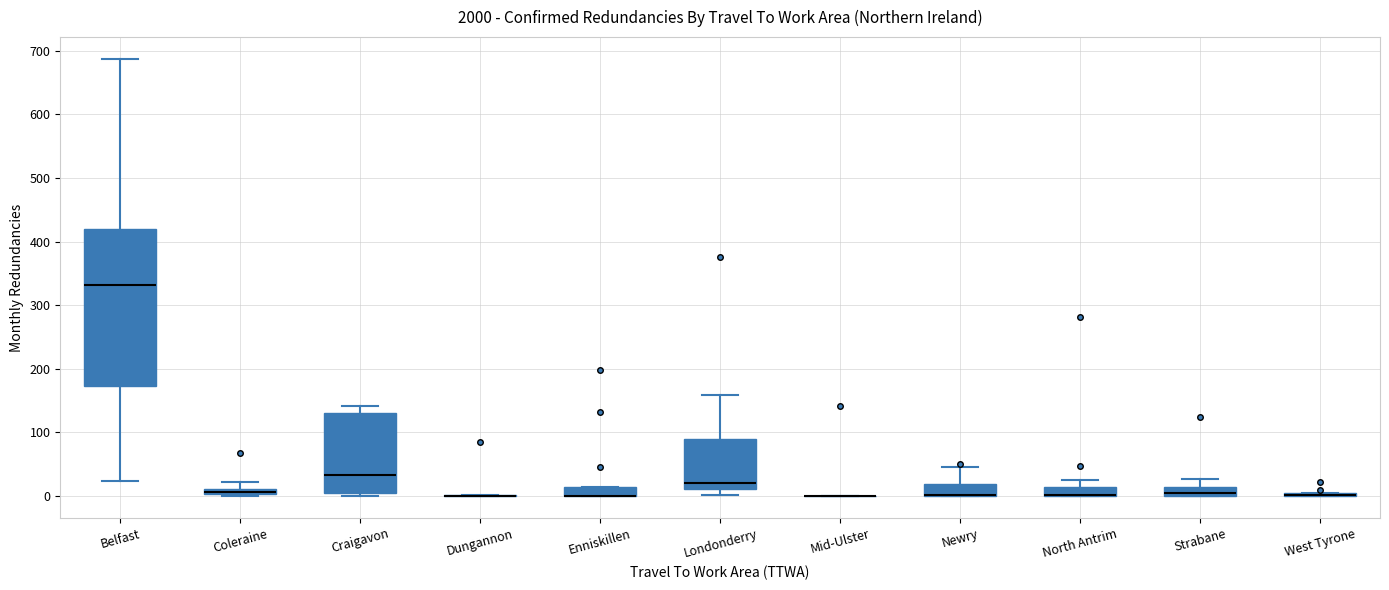

Comparing the boxes themselves (not the whiskers), which one is the tallest?

Belfast